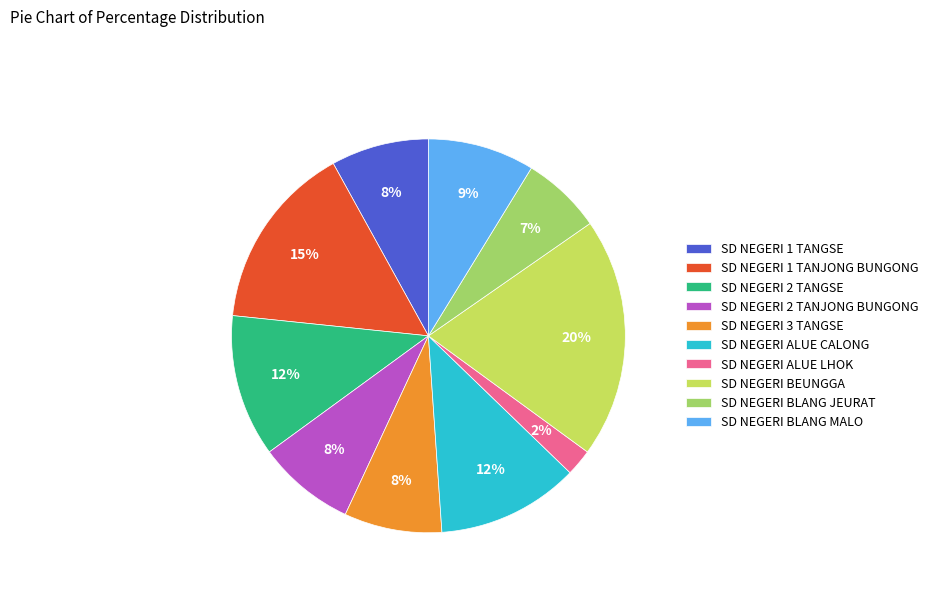

The SD NEGERI 1 TANJONG BUNGONG slice represents 15% of the pie. True or false?

True